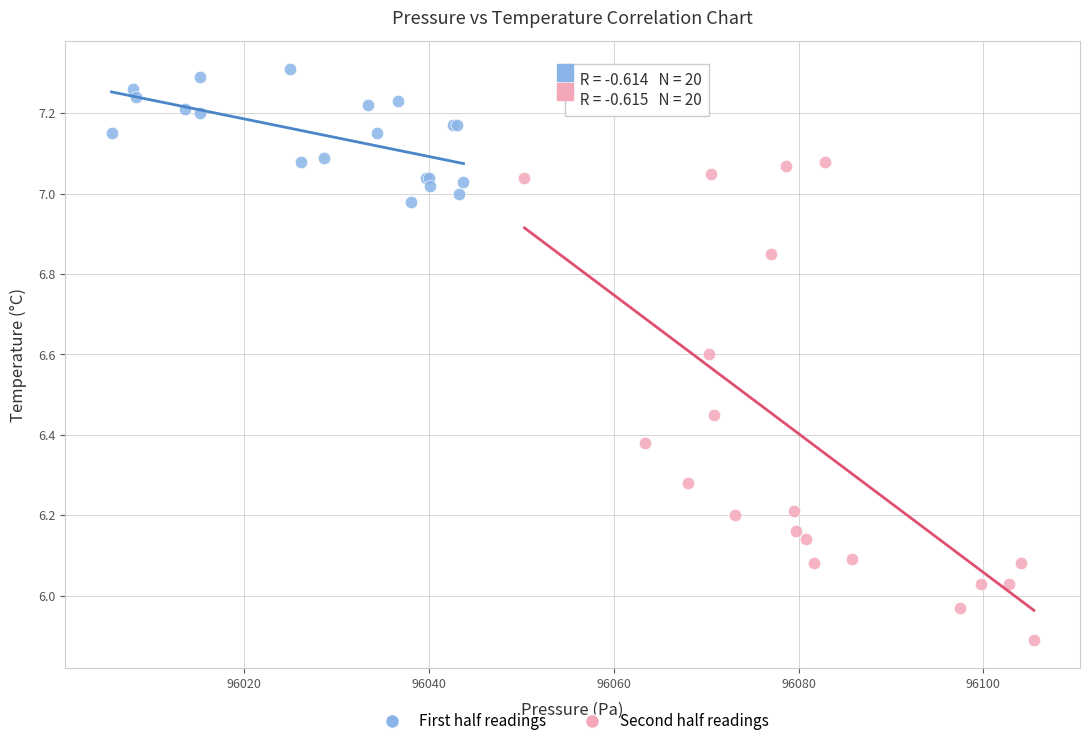

What are all the series names shown in the legend?

First half readings, Second half readings